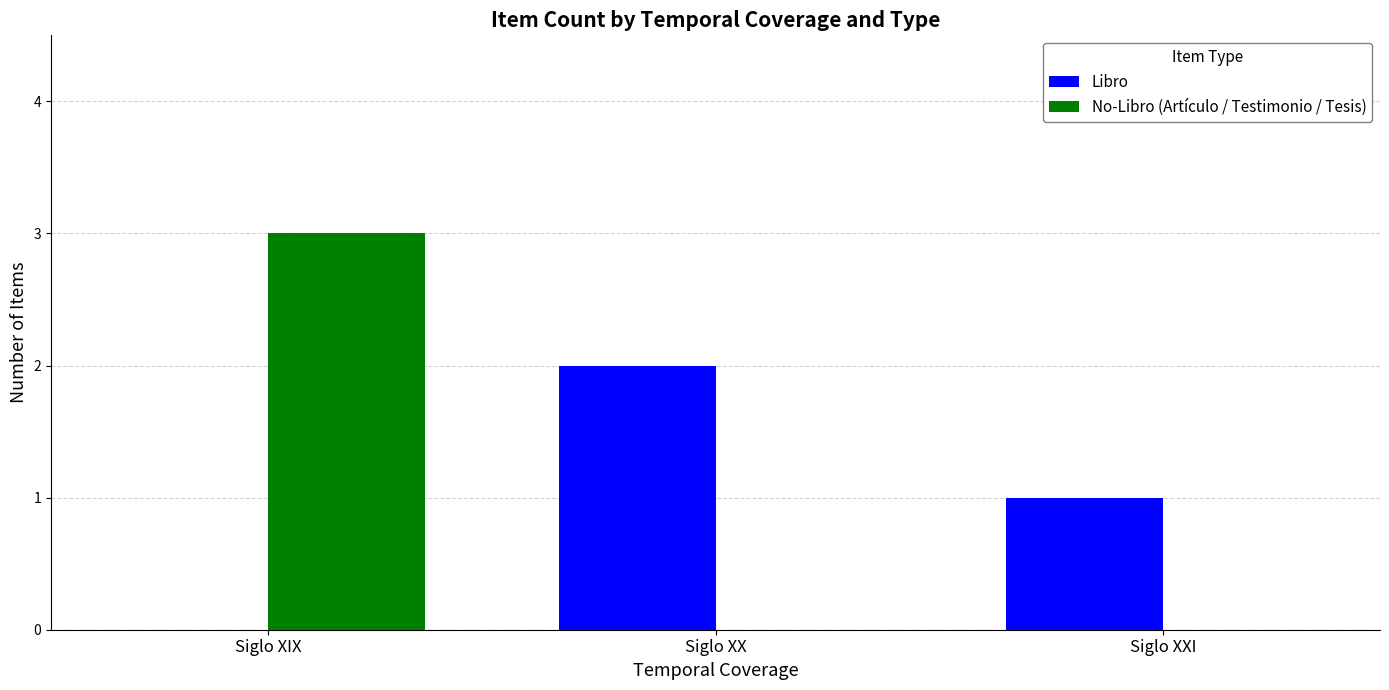

How many distinct data groups are displayed?

2